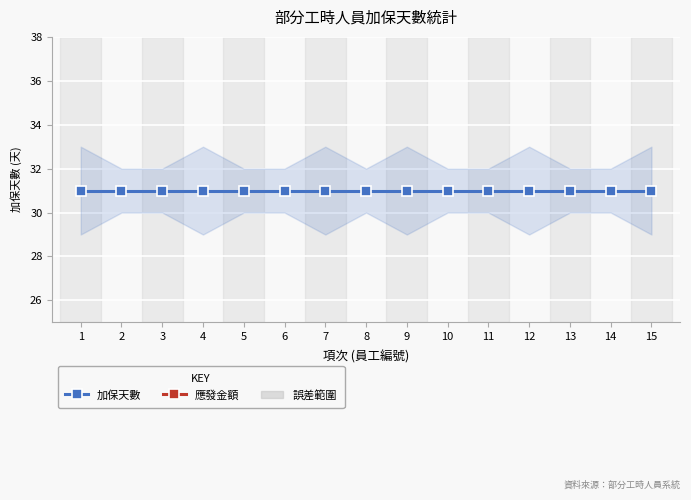

At which label is 加保天數 closest to 31?

1